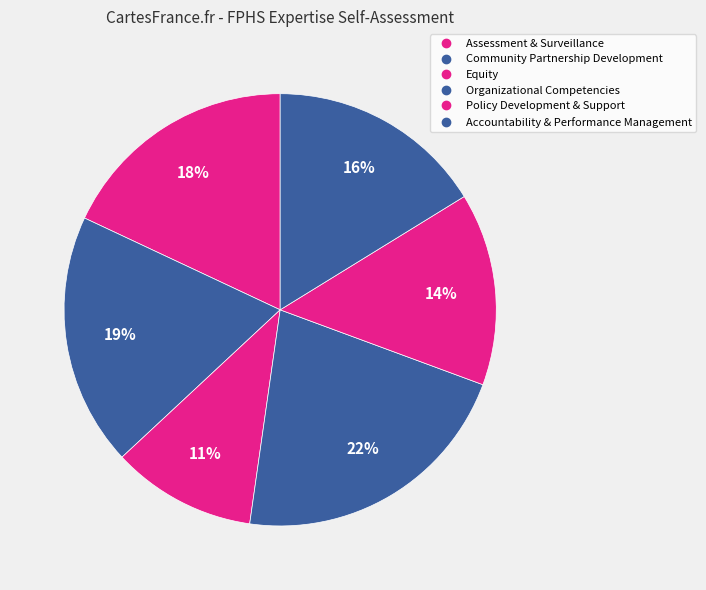

Is it true that Assessment & Surveillance is 18% of the pie?

True